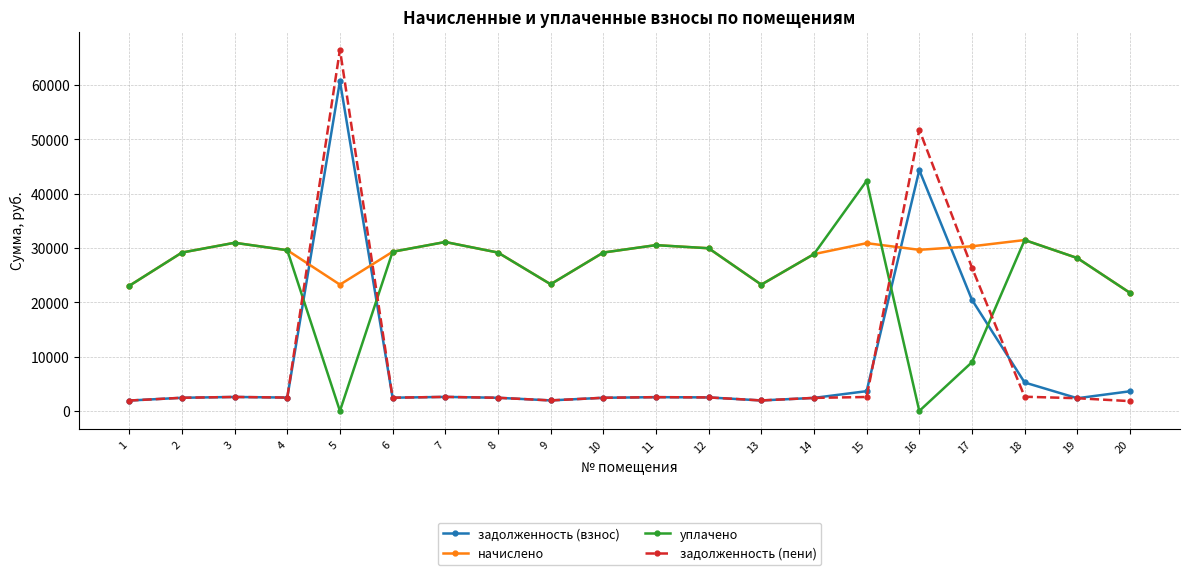

What is the difference between the second highest and second lowest values in the задолженность (пени) series?

49834.5